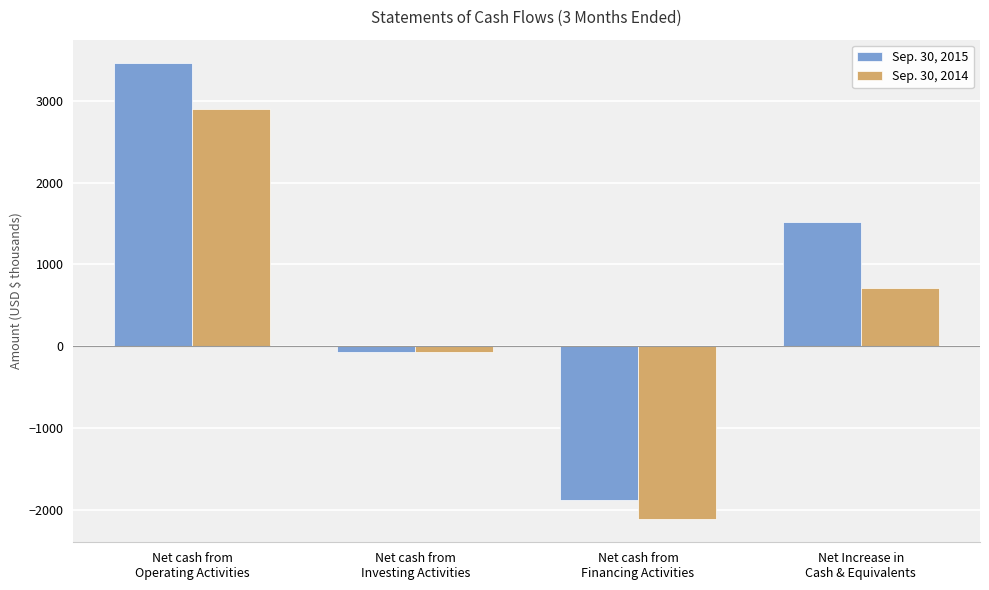

The Sep. 30, 2014 series shows 2892 at Net cash from
Operating Activities. True or false?

True